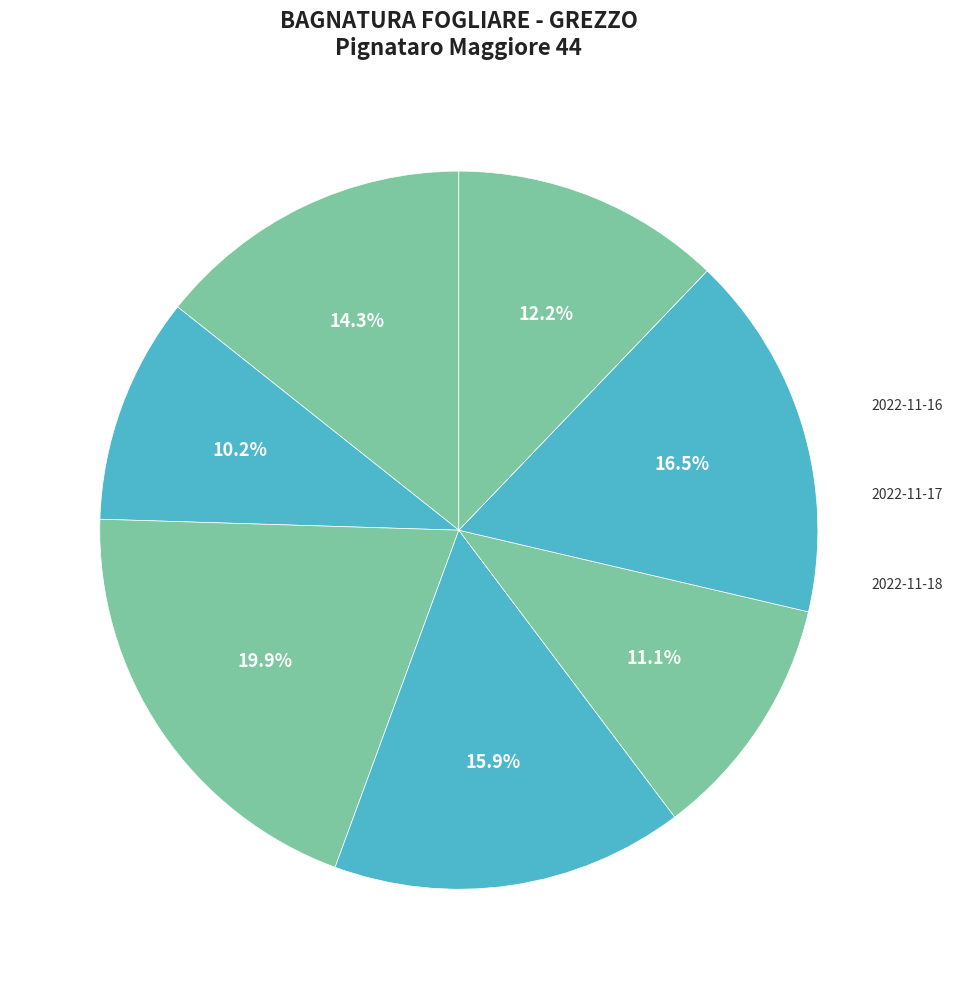

Which category has the biggest portion of the pie?

2022-11-16